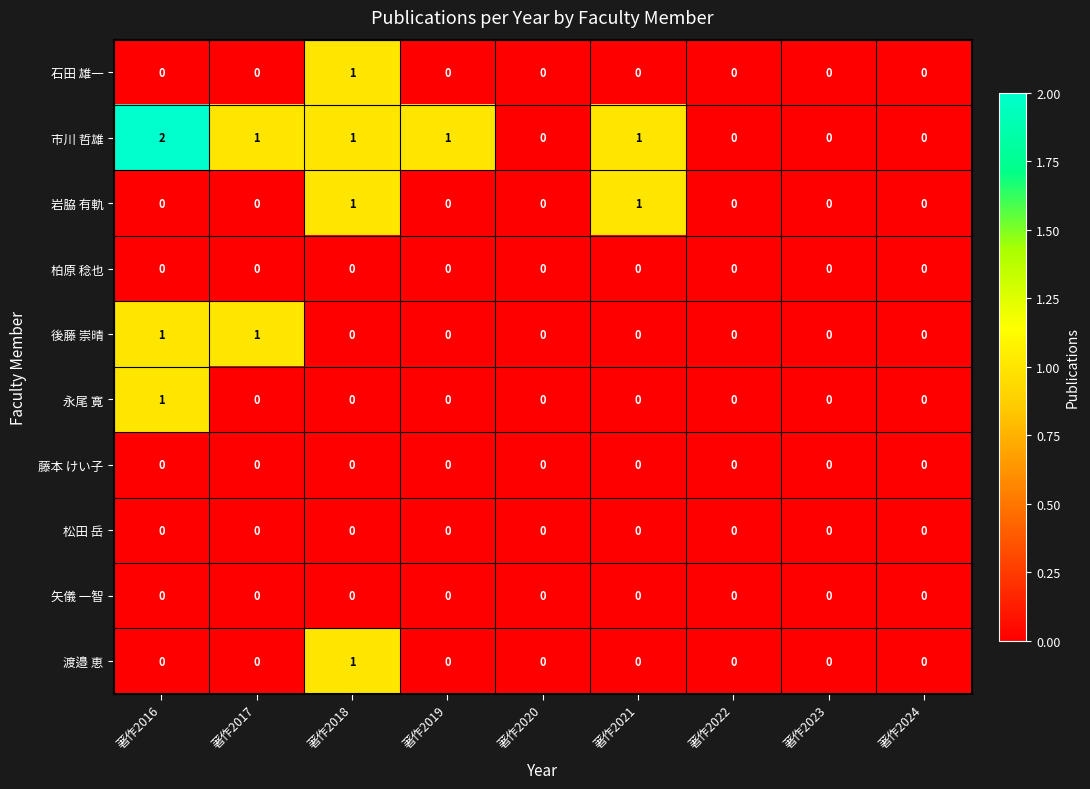

Count the number of data series in this chart.

10